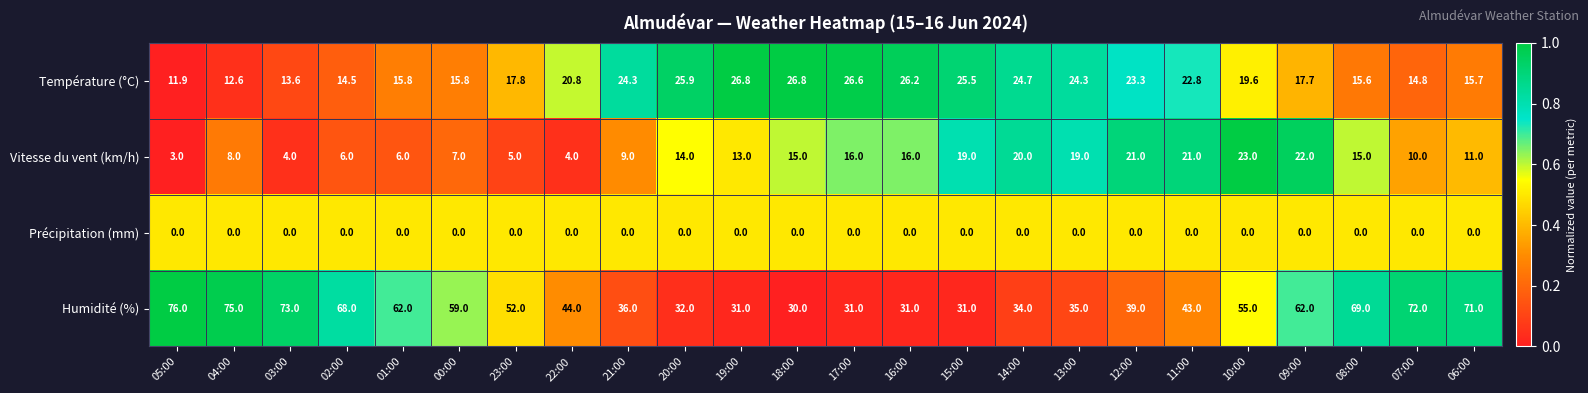

Which series has the widest spread of values?

Humidité (%)